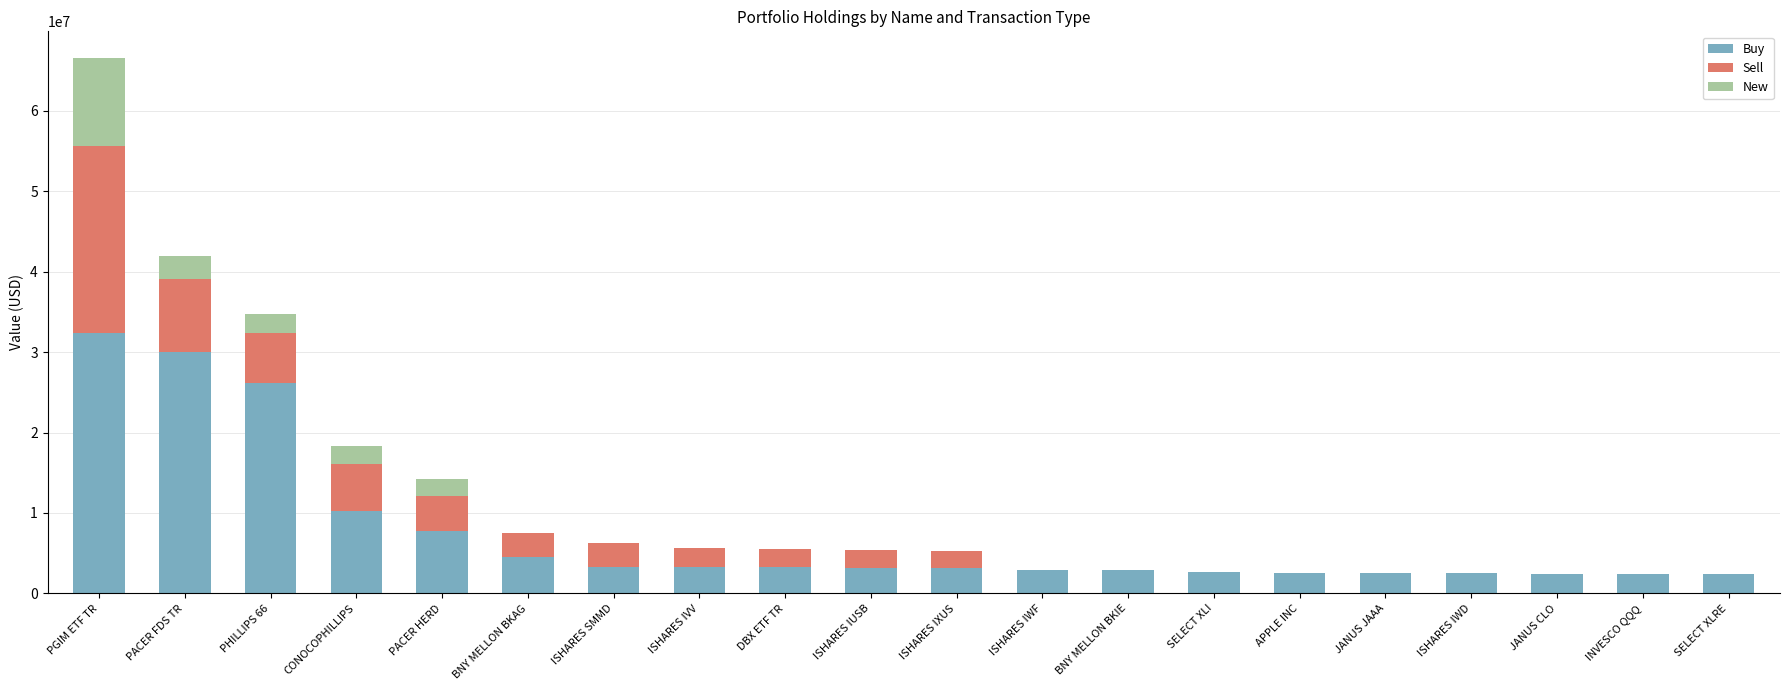

At which label is Buy closest to 17367000?

CONOCOPHILLIPS